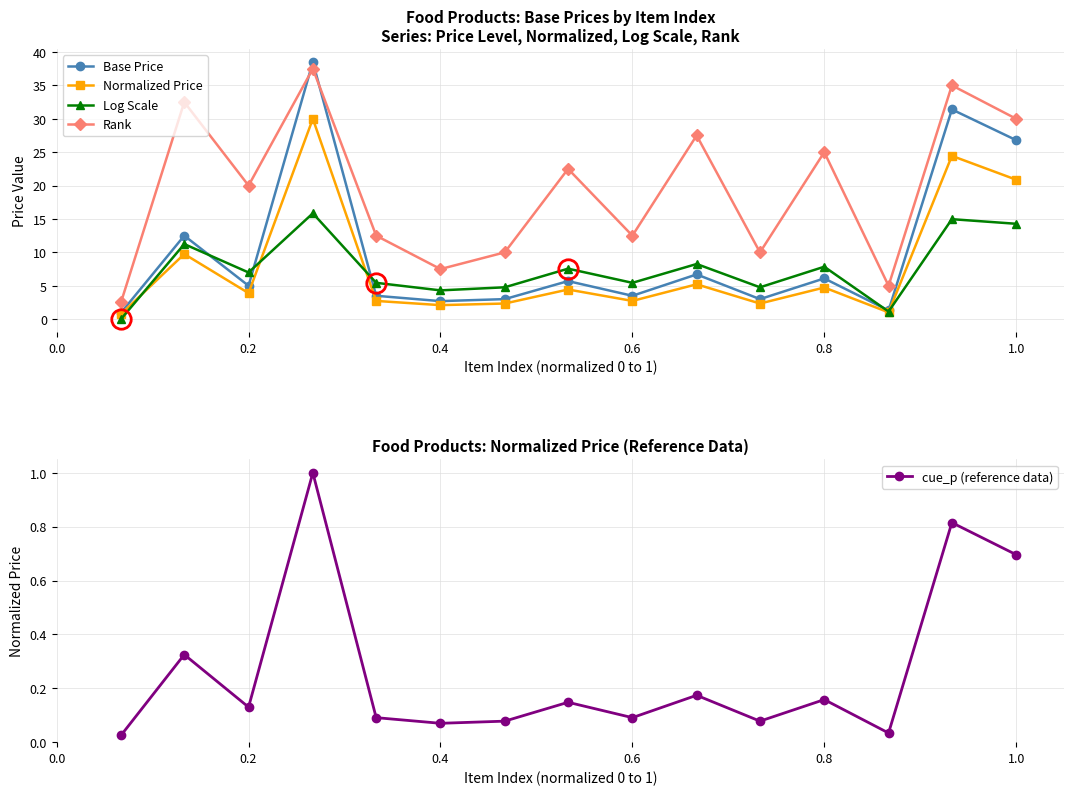

The Base Price series shows 25.9 at 0.6. True or false?

False